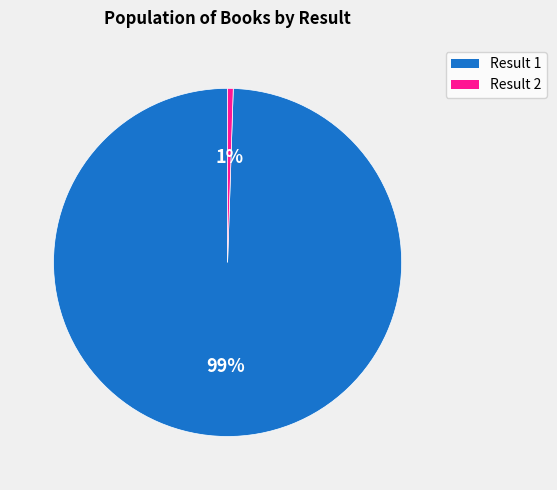

Do 2 and 1 together represent more than half of the pie?

Yes